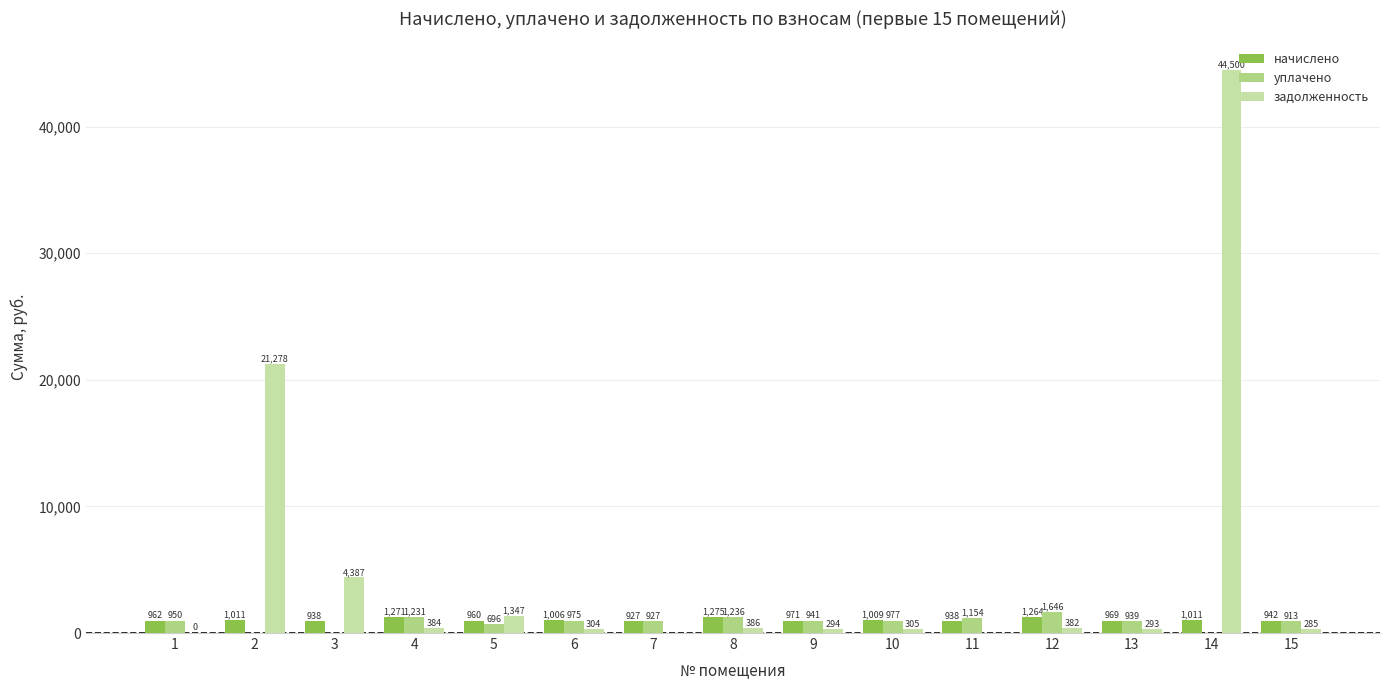

Is the value of уплачено at 7 greater than the value of задолженность at 10?

Yes